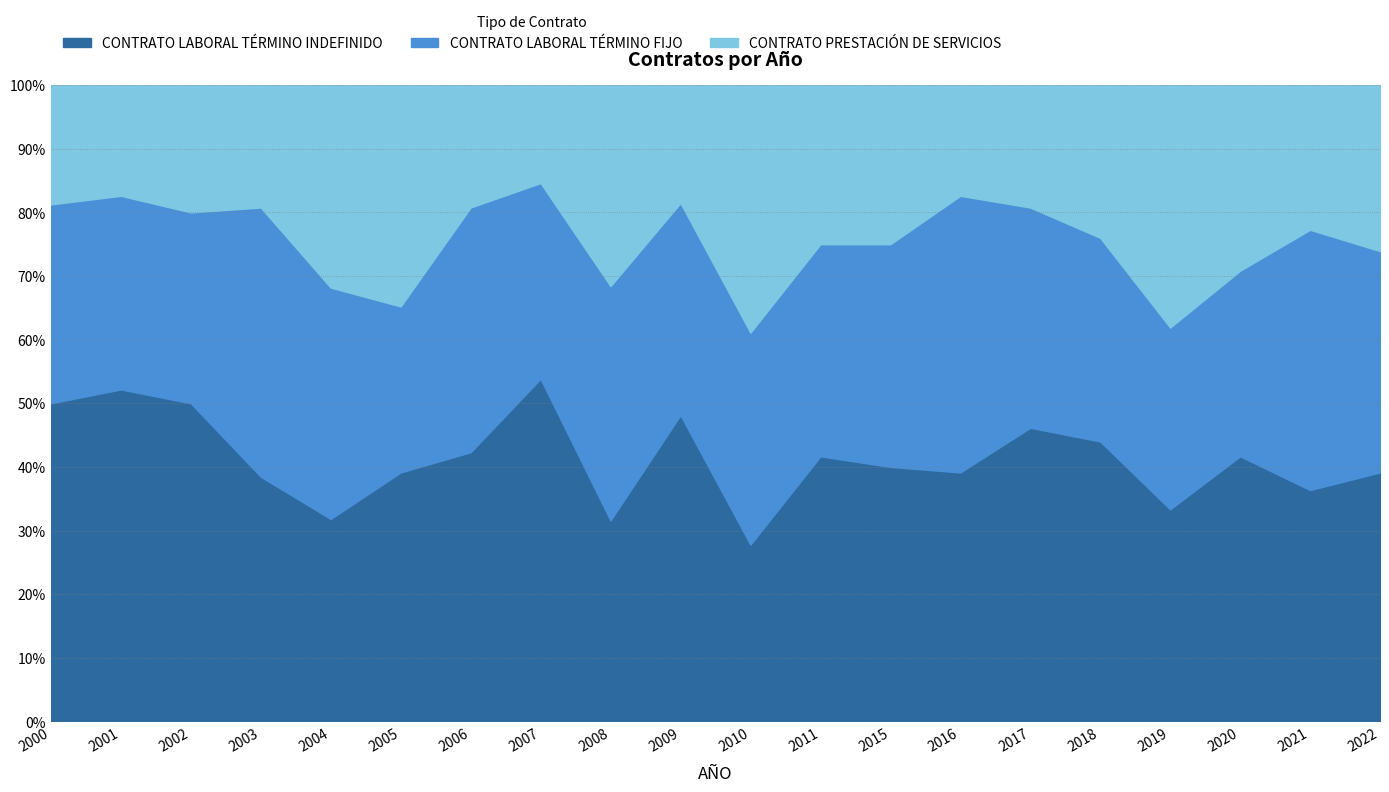

What is the value of the CONTRATO PRESTACIÓN DE SERVICIOS point at the 2nd from the left?

4